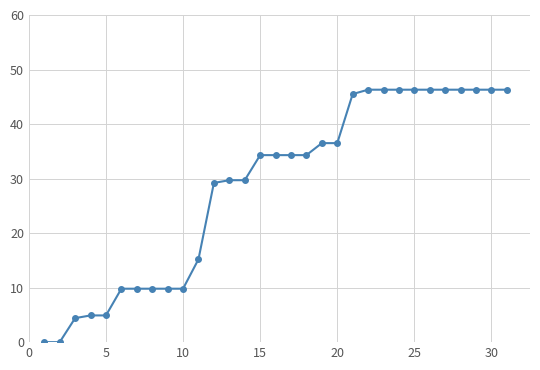

Does the chart display data point markers on the line(s)?

Yes